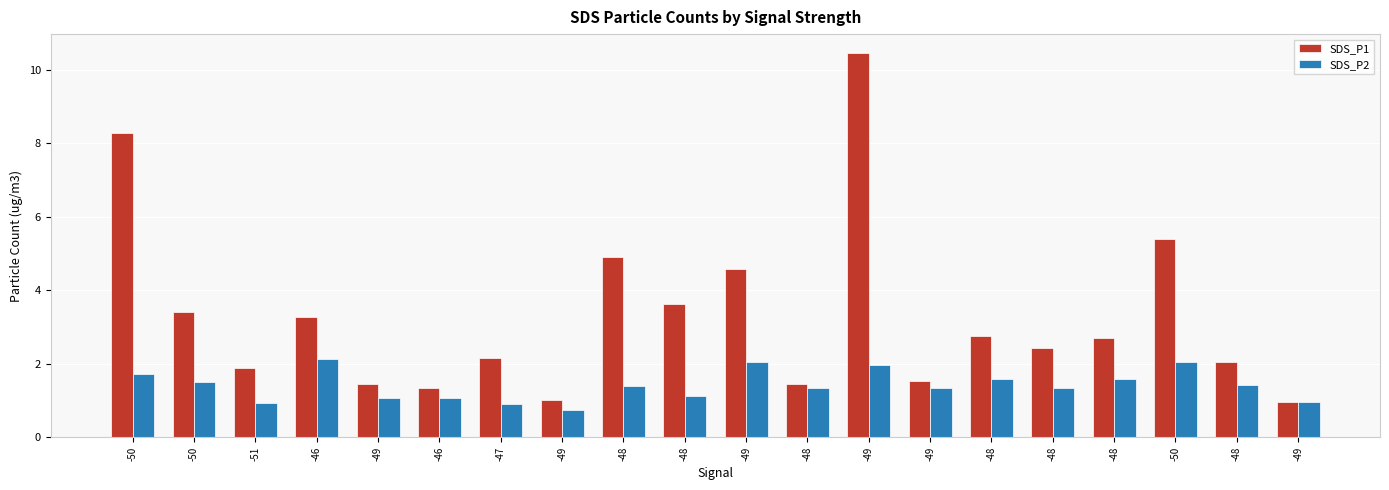

Reading right to left, extract all data points from this chart.

SDS_P1: 0.9	2.0	5.4	2.7	2.4	2.8	1.5	10.4	1.4	4.6	3.6	4.9	1.0	2.1	1.3	1.4	3.3	1.9	3.4	8.3
SDS_P2: 0.9	1.4	2.0	1.6	1.4	1.6	1.3	2.0	1.4	2.0	1.1	1.4	0.8	0.9	1.1	1.1	2.1	0.9	1.5	1.7